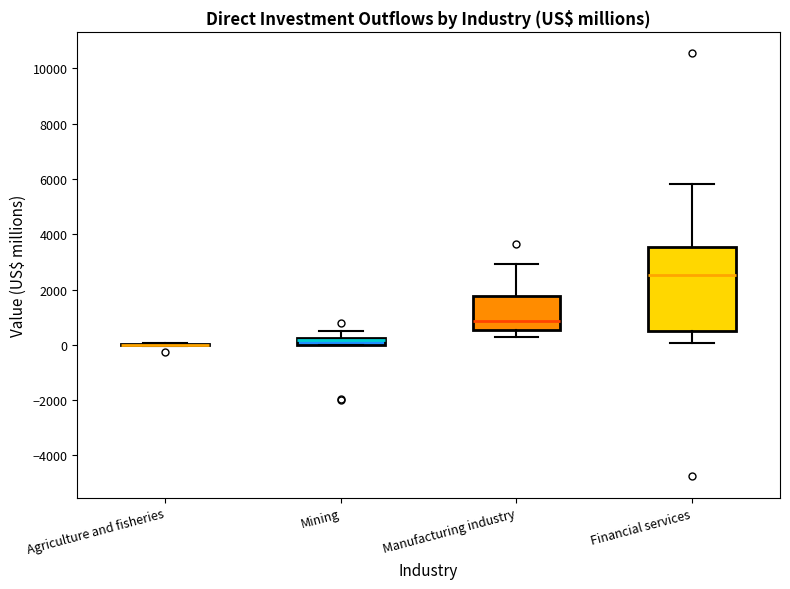

Comparing the boxes themselves (not the whiskers), which one is the tallest?

Financial services